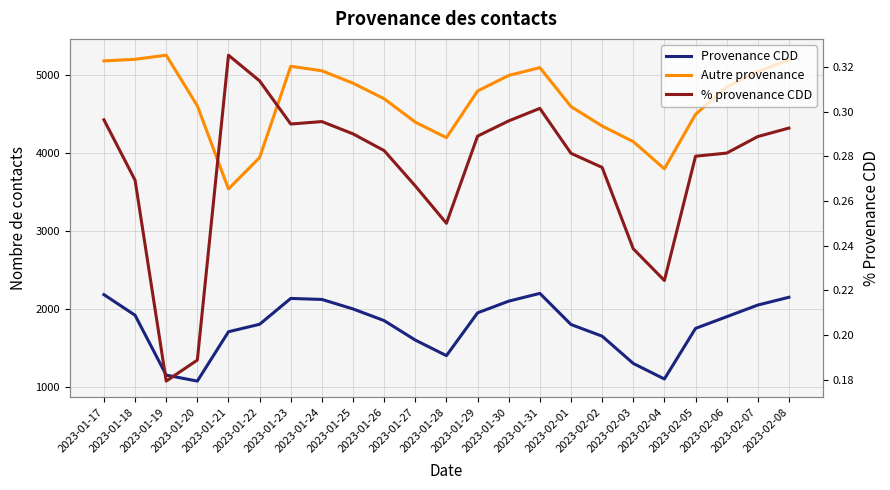

Does the chart have visible grid lines?

Yes